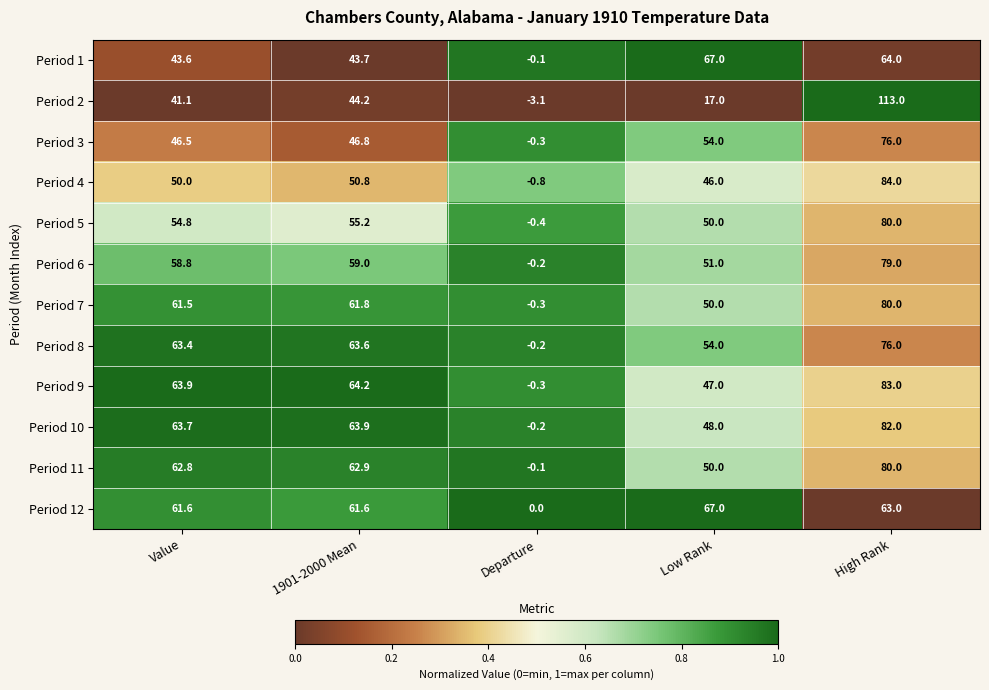

The value of Period 12 at High Rank is 89.7. True or false?

False